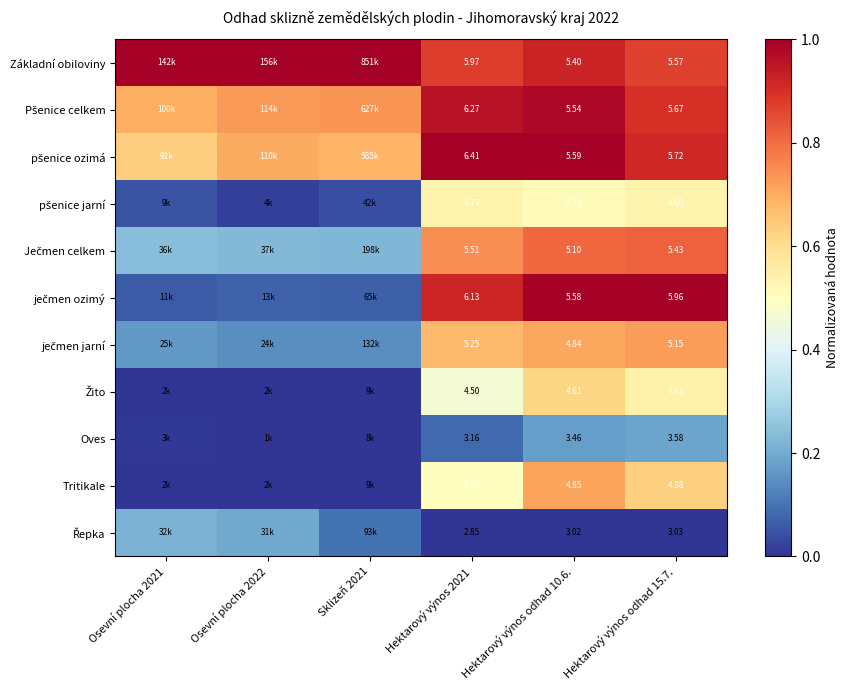

Between Sklizeň 2021 and Hektarový výnos odhad 15.7., which series saw the biggest shift?

ječmen ozimý